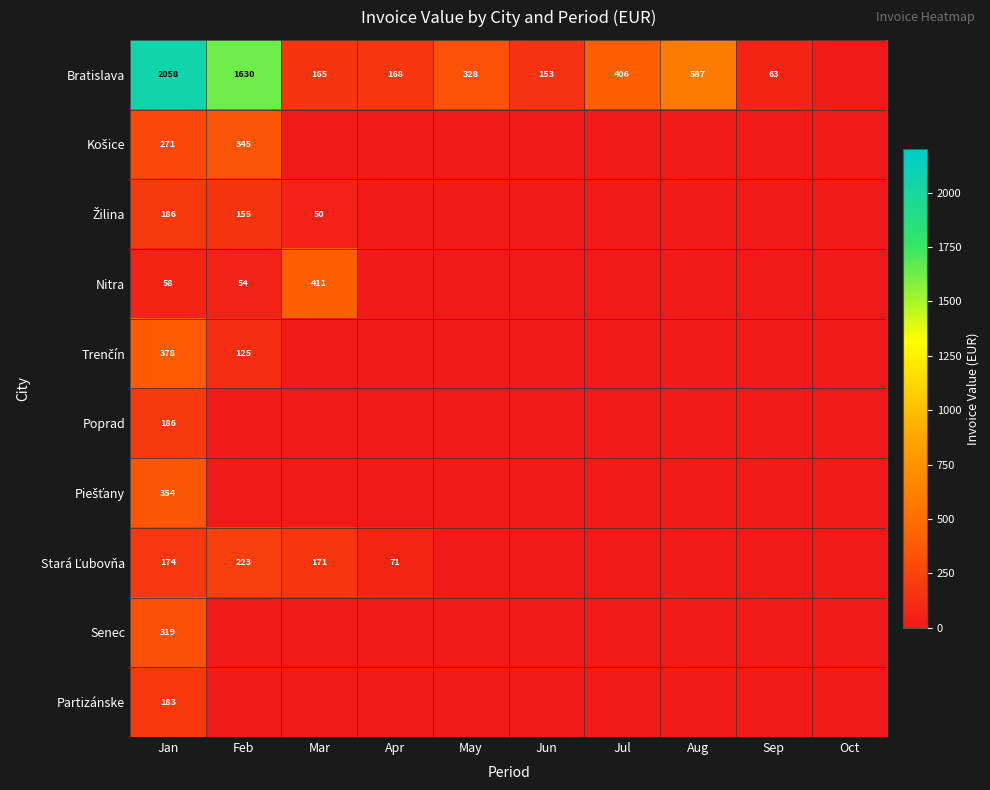

Is it true that Bratislava equals 2058 at Jan?

True